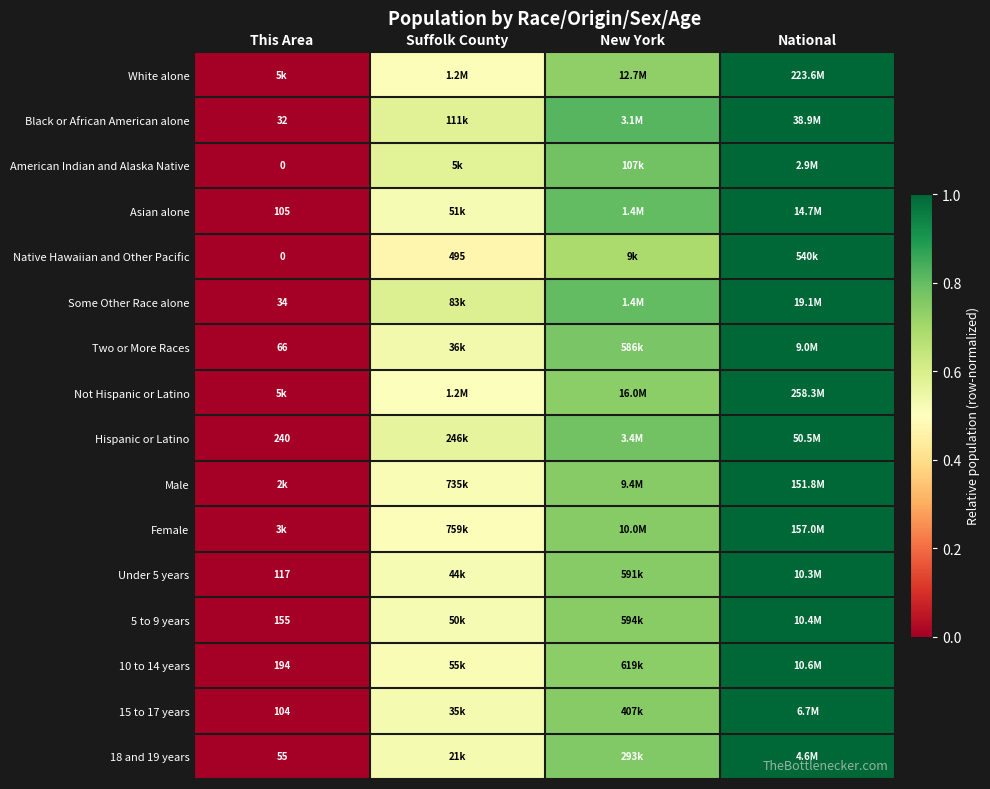

True or false: Two or More Races has a value of 0.3 at Suffolk County.

False